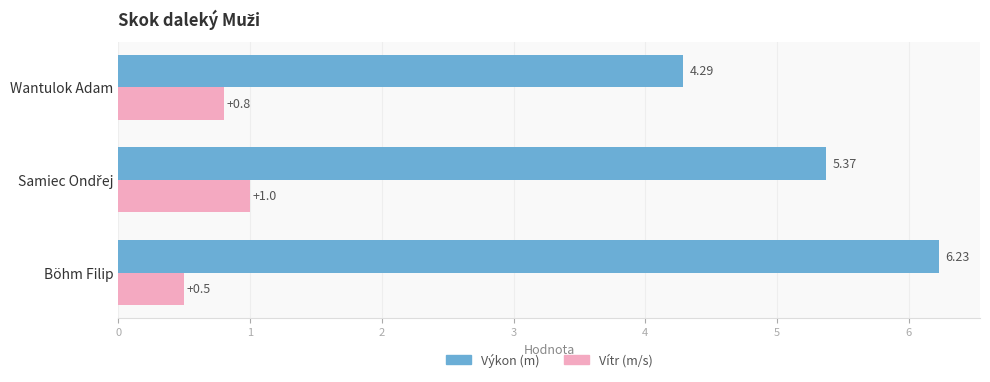

What is the spread (max minus min) of values at Wantulok Adam?

3.5